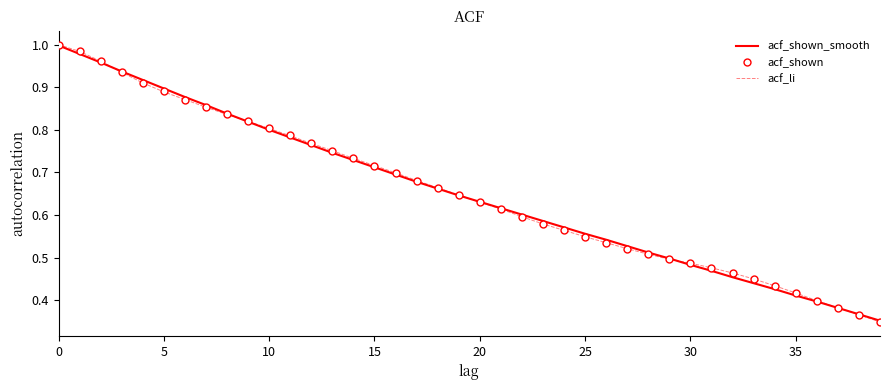

List the series in order of their overall mean, highest first.

acf_shown, acf_li, acf_shown_smooth